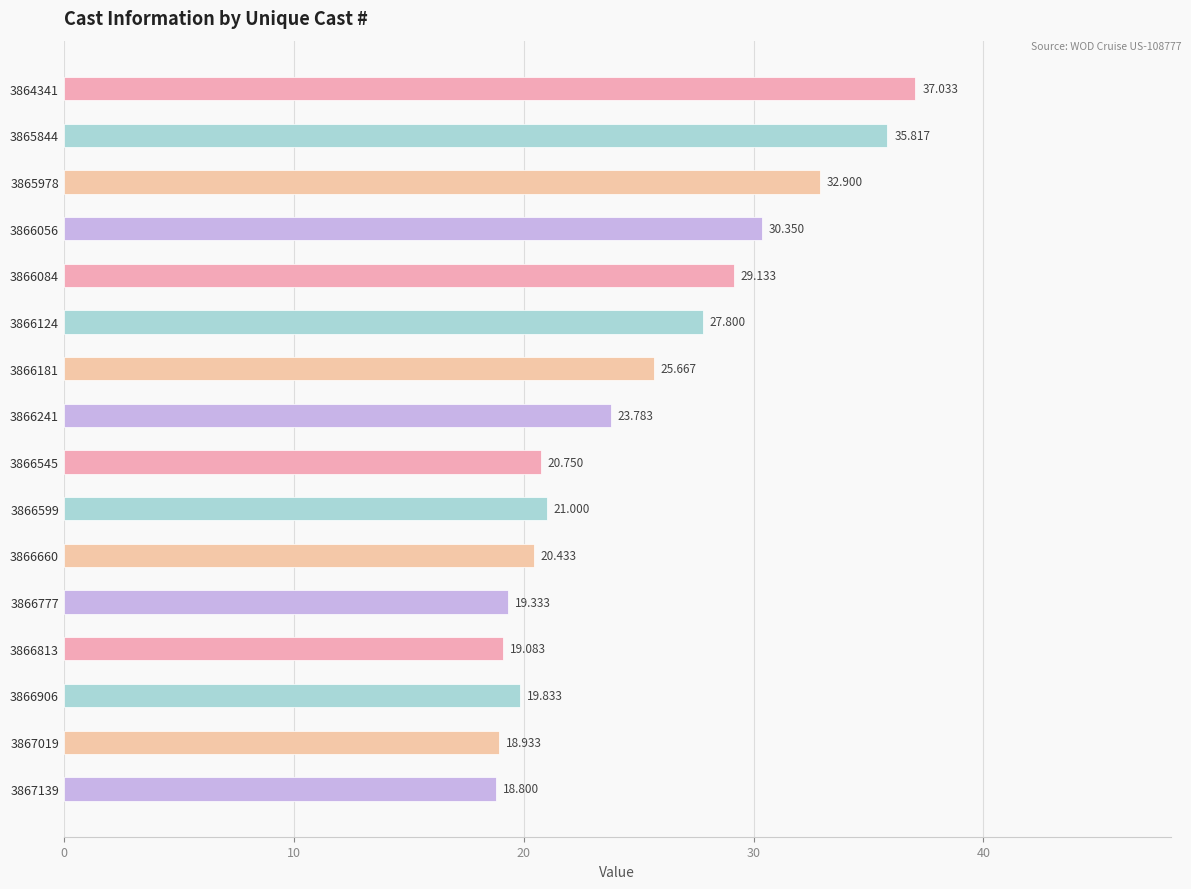

How many data points are above 23?

8